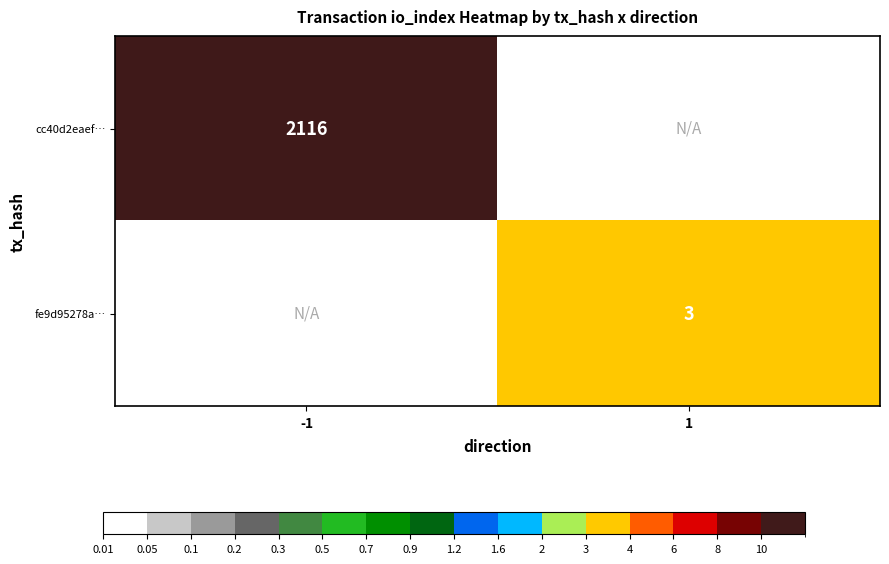

Is it true that fe9d95278a… equals 5 at 1?

False